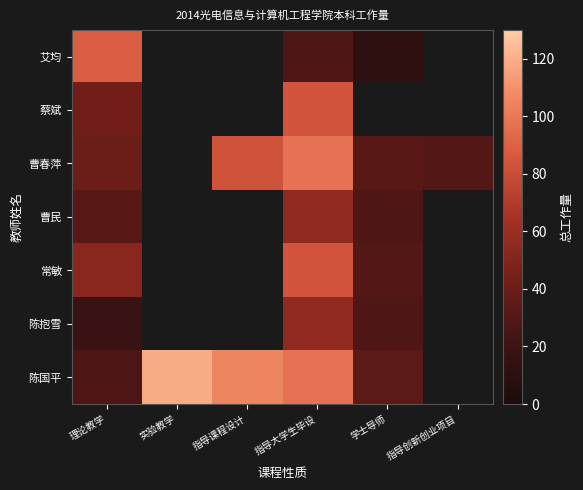

At which category is the sum across all series the highest?

指导大学生毕设